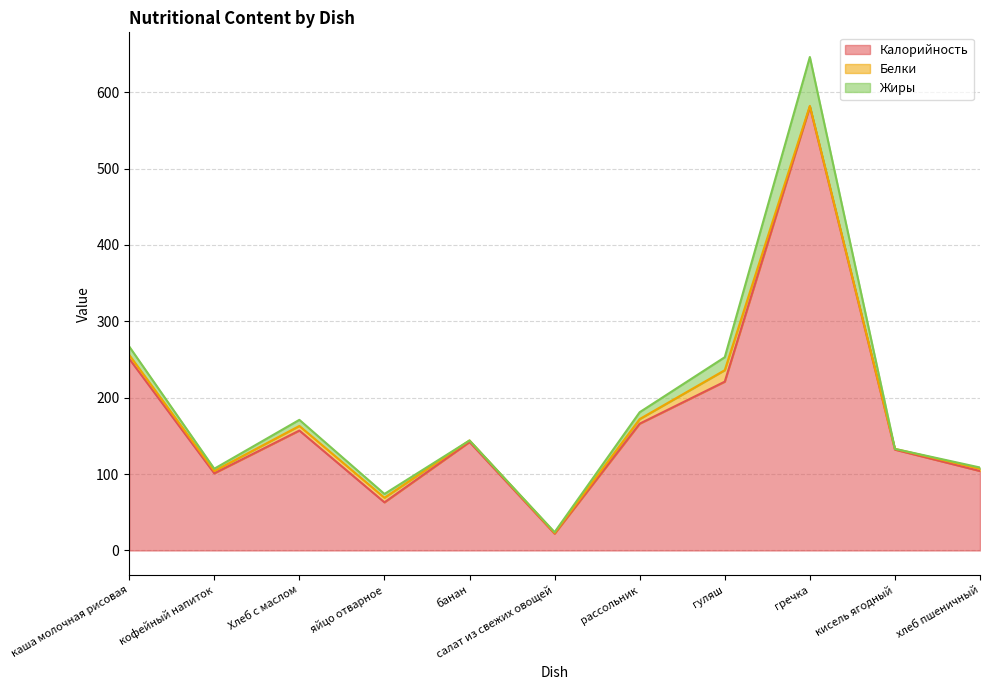

Reading left to right, extract all data points from this chart.

Калорийность: 251.0	101.0	157.0	63.0	142.0	22.0	166.0	221.0	581.0	132.0	104.0
Белки: 5.0	3.0	6.0	6.0	2.0	1.0	6.0	15.0	1.0	1.0	3.0
Жиры: 11.0	3.0	8.0	5.0	0.0	1.0	9.0	17.0	64.0	0.0	1.6